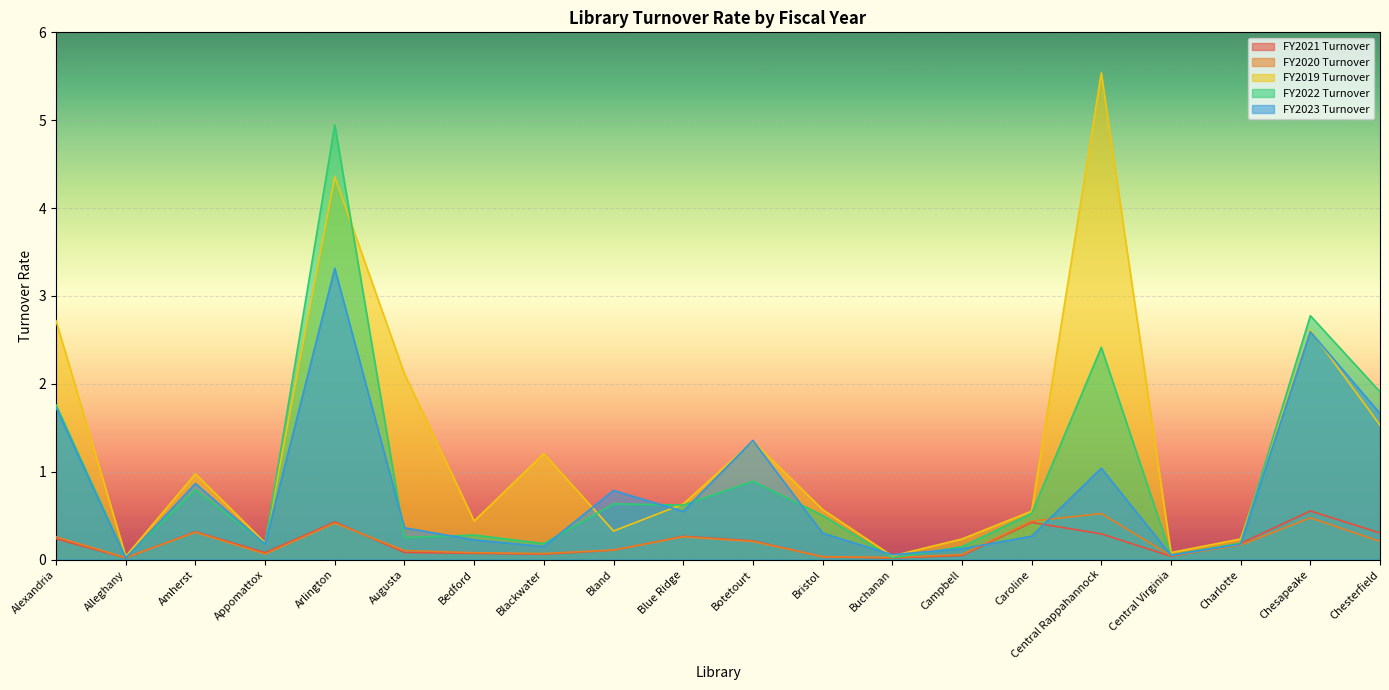

What is the label of the 8th point from the left?

Blackwater